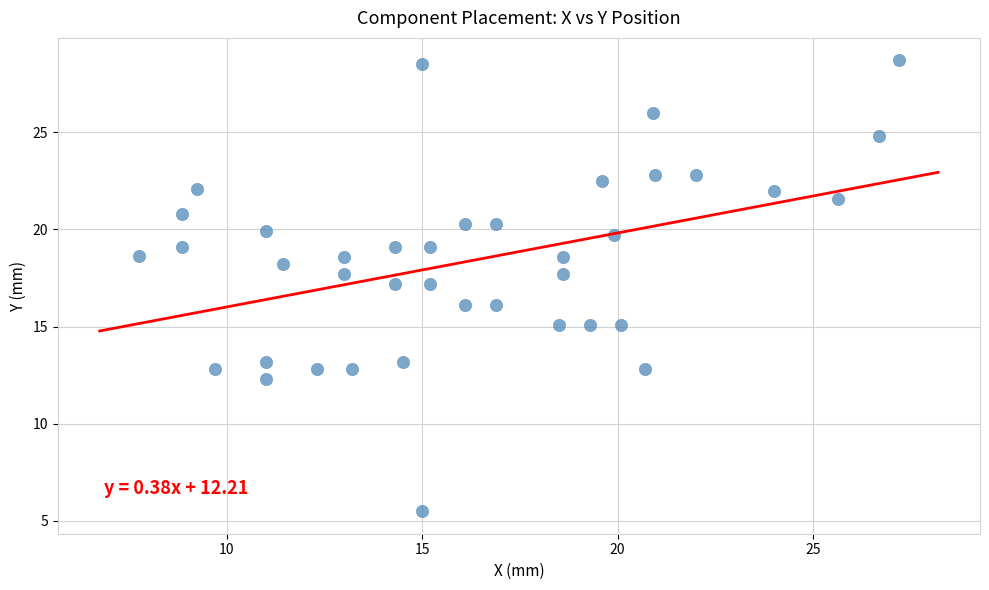

What is the range of X values (max minus min)?

19.4